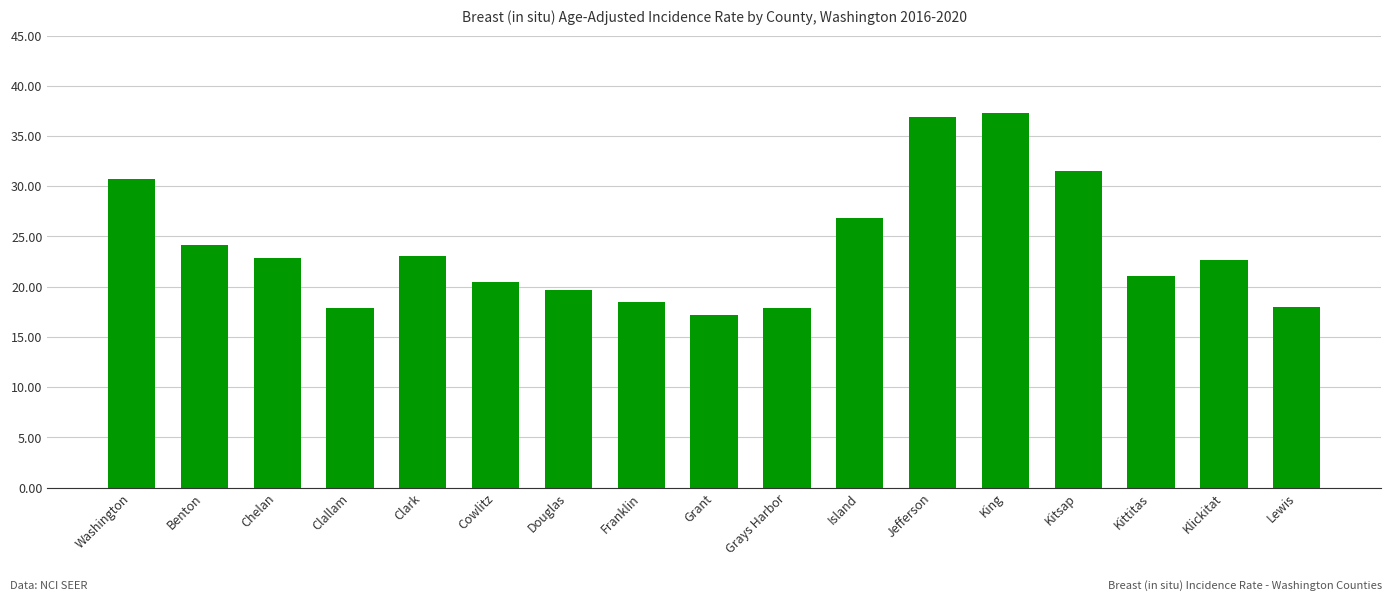

The value at Clark is 35.8. True or false?

False